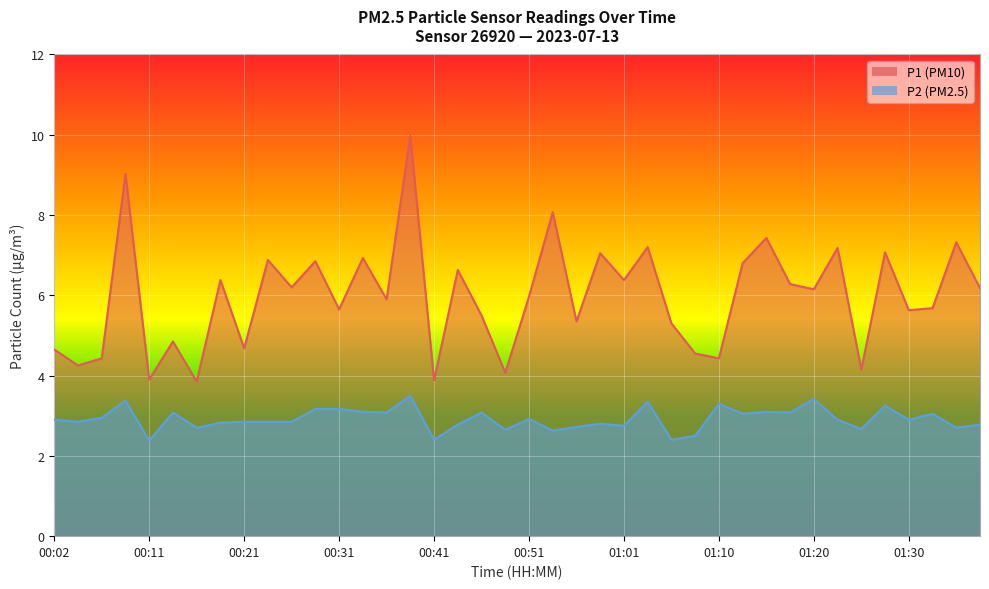

How many interior local peaks does the P1 series have?

15